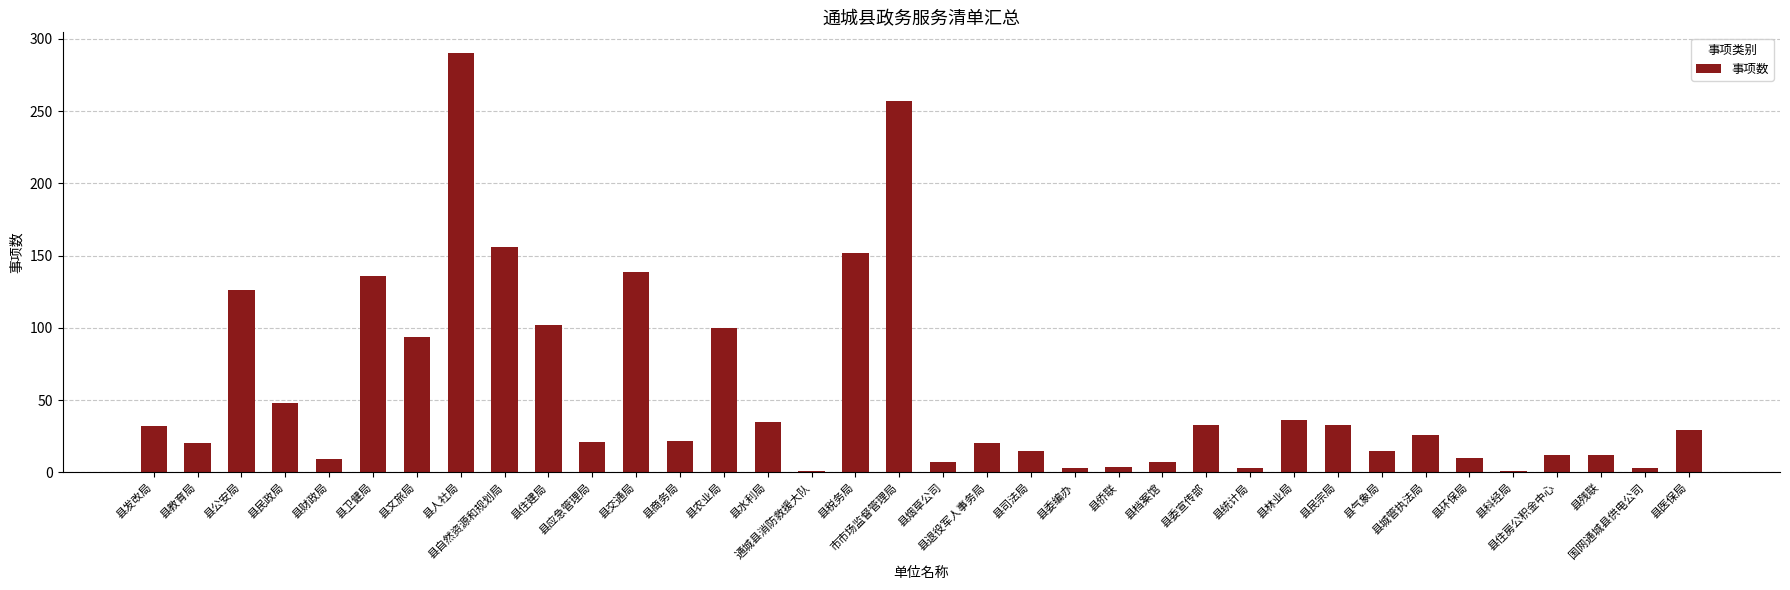

What is the sum of all values?

2009